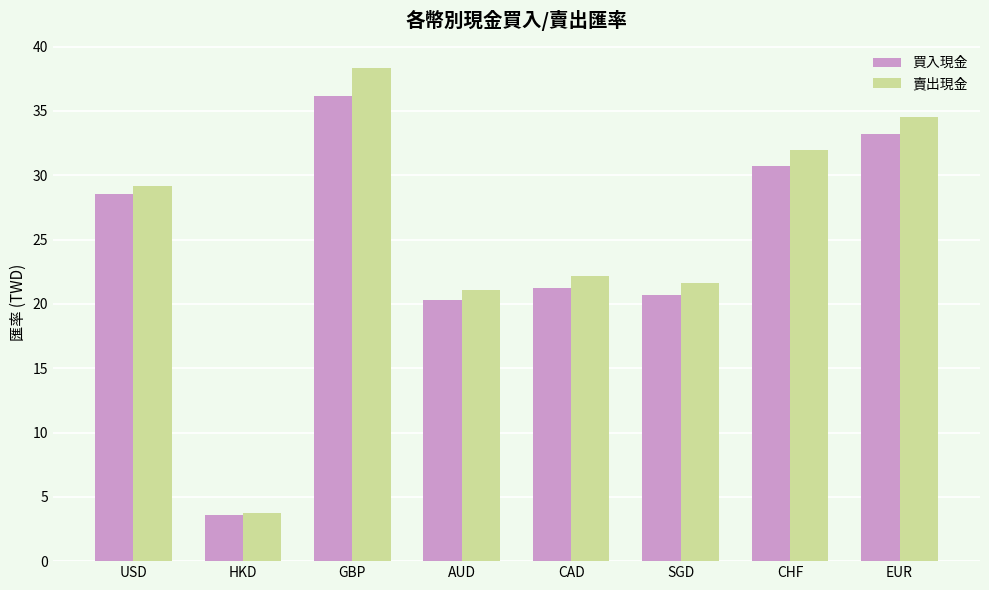

What is the minimum value for 賣出現金?

3.8